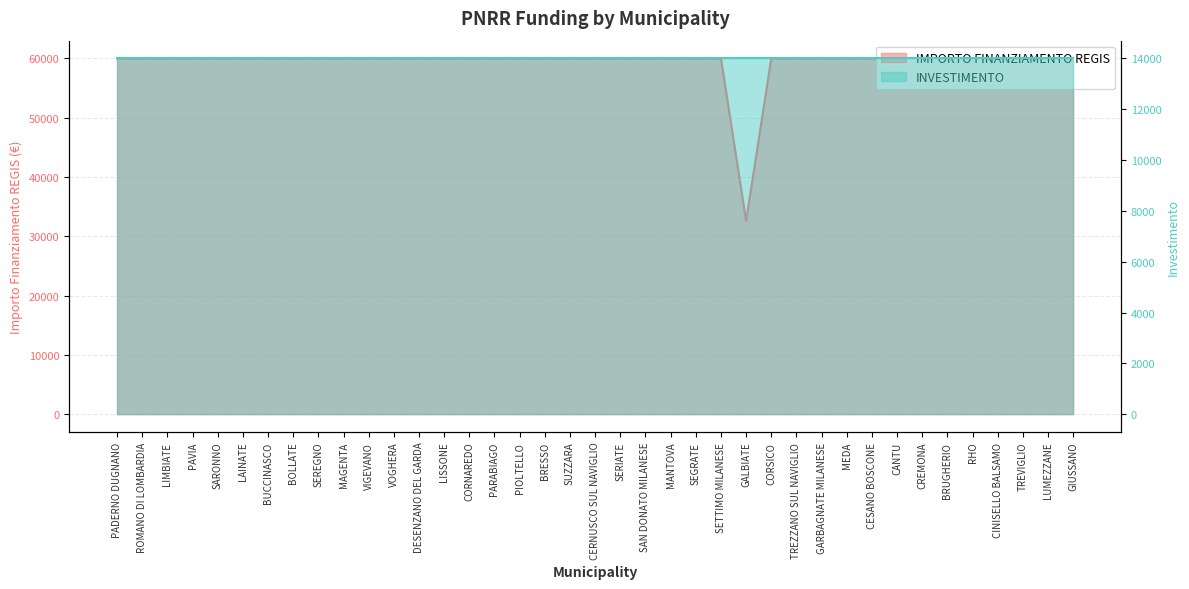

What is the label of the 35th point from the right?

SARONNO